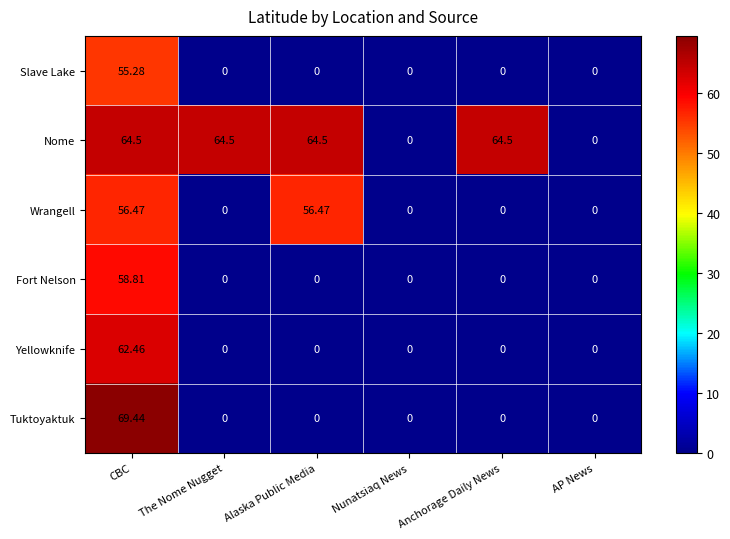

How many positive values does the Yellowknife series have?

1